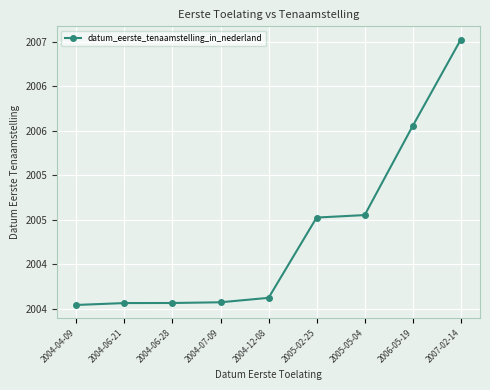

Which label corresponds to the largest value in the chart?

2007-02-14